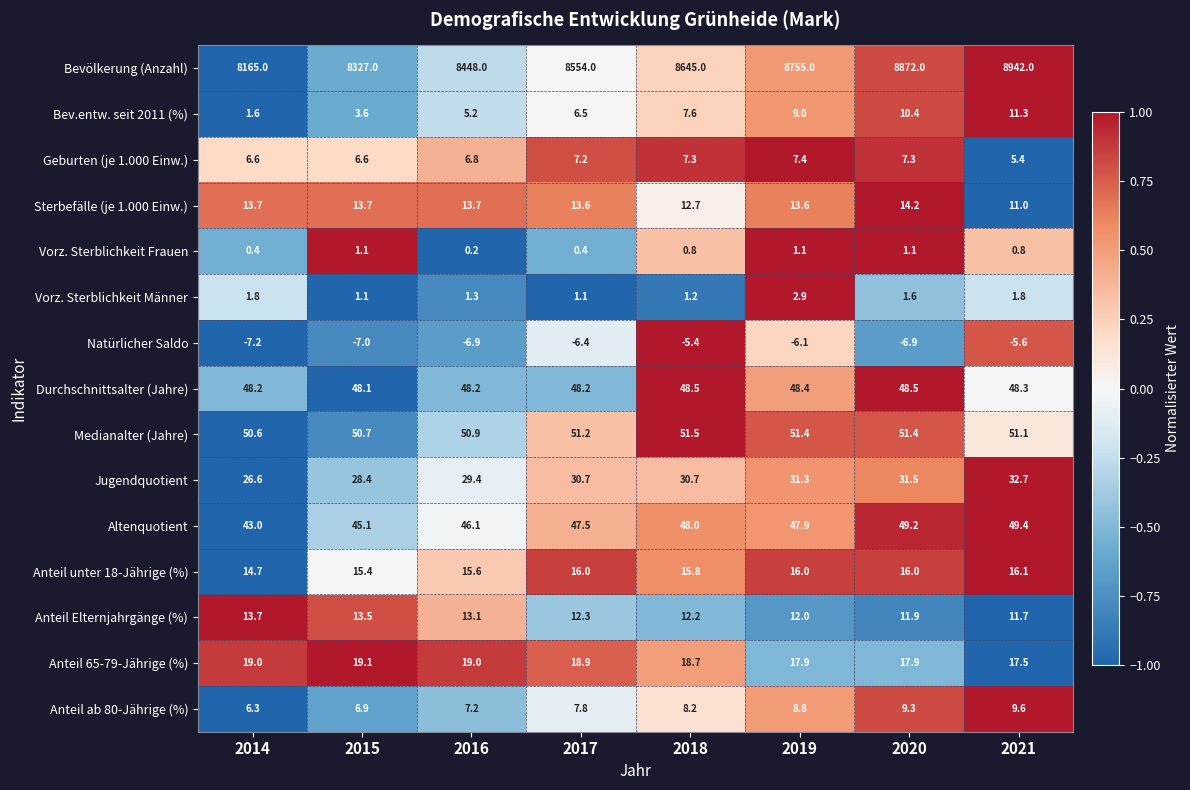

Is it true that Anteil ab 80-Jährige (%) equals 1.8 at 2018?

False